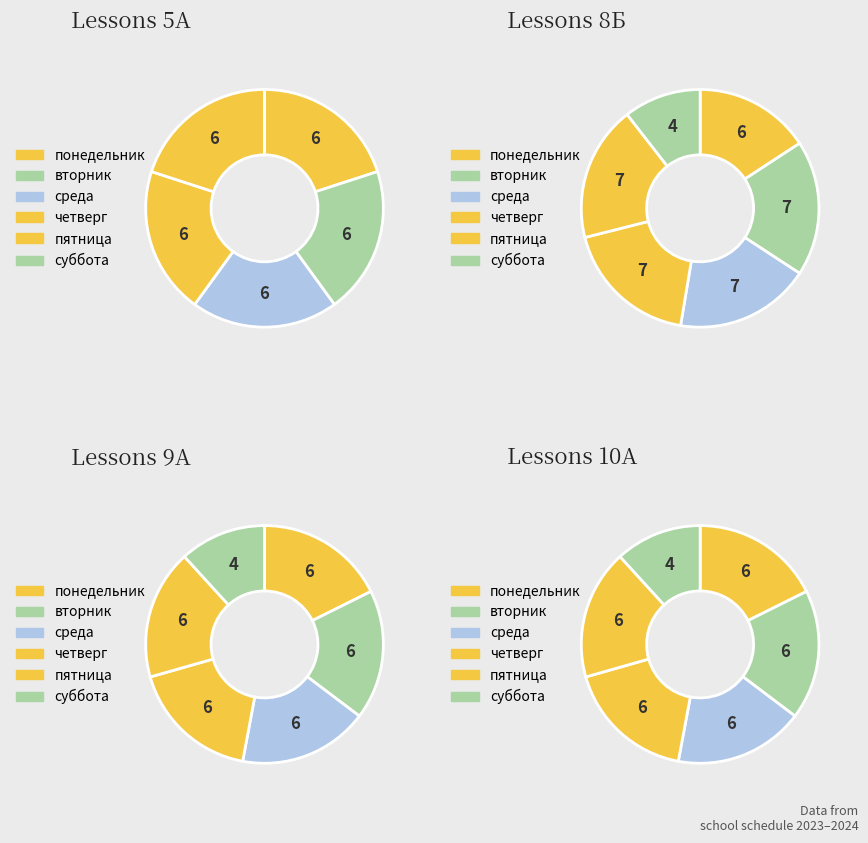

Is there a majority slice in this chart?

No